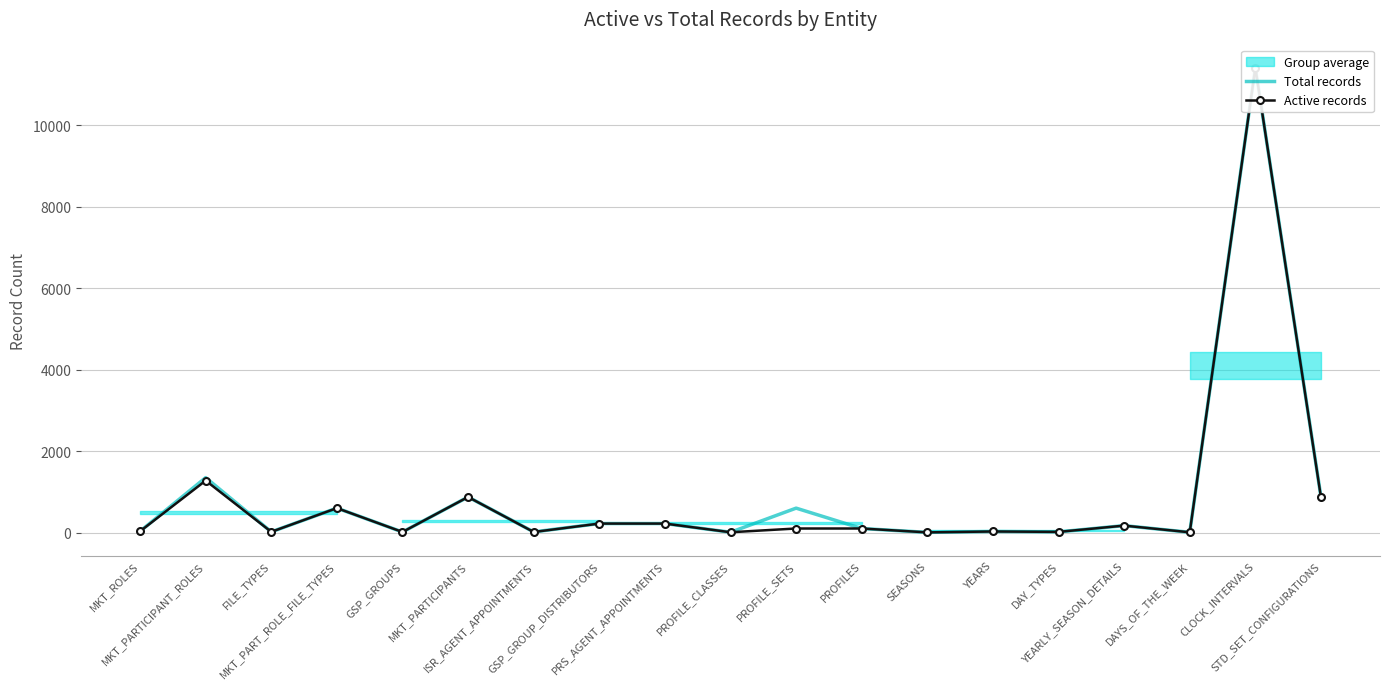

The value of Total records at MKT_PARTICIPANTS is 1176. True or false?

False